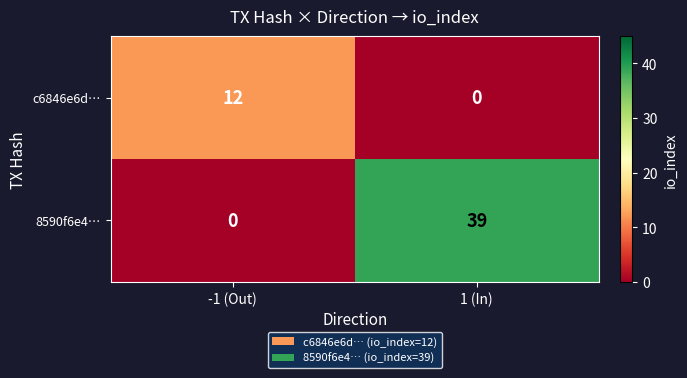

What is the average value of the c6846e6d… series?

6